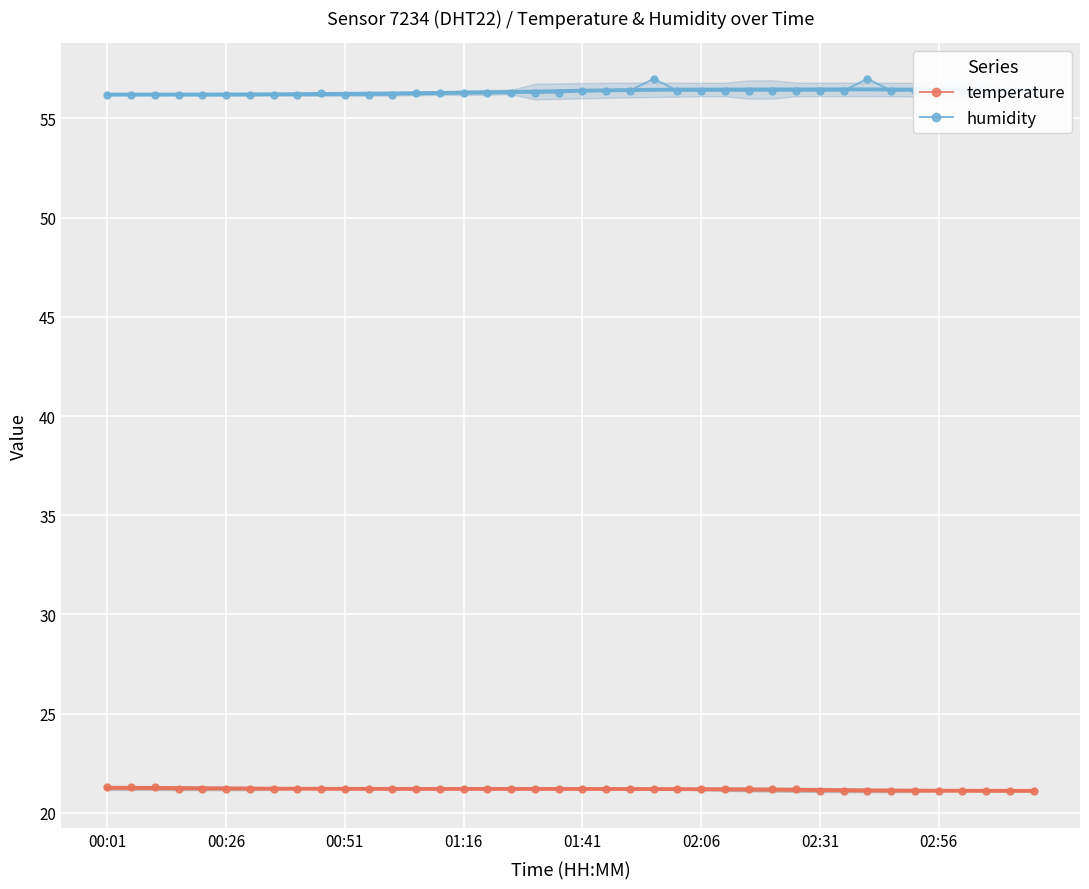

What is the difference between the maximum and minimum values in the humidity series?

0.8